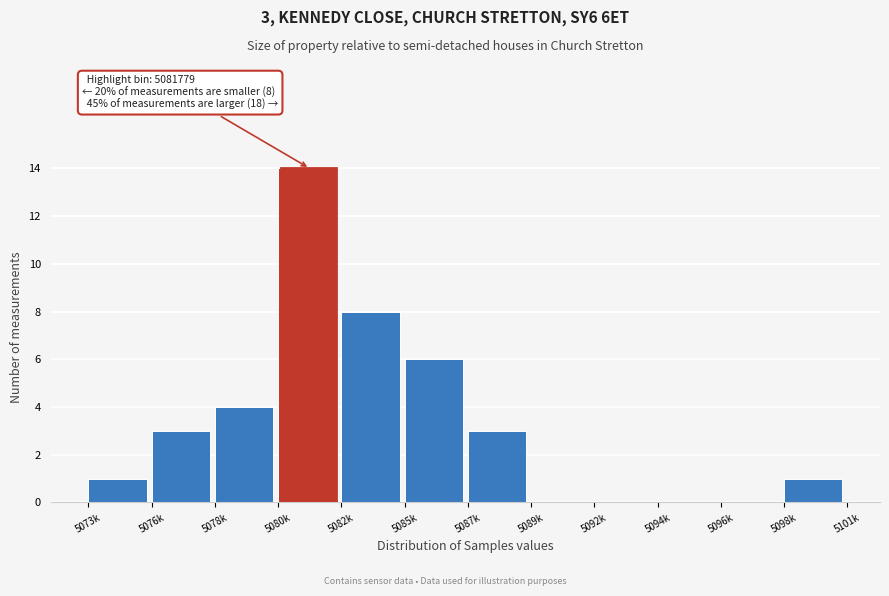

Reading left to right, list all the values displayed in this chart.

5073k=1	5076k=3	5078k=4	5080k=14	5082k=8	5085k=6	5087k=3	5089k=0	5092k=0	5094k=0	5096k=0	5098k=1